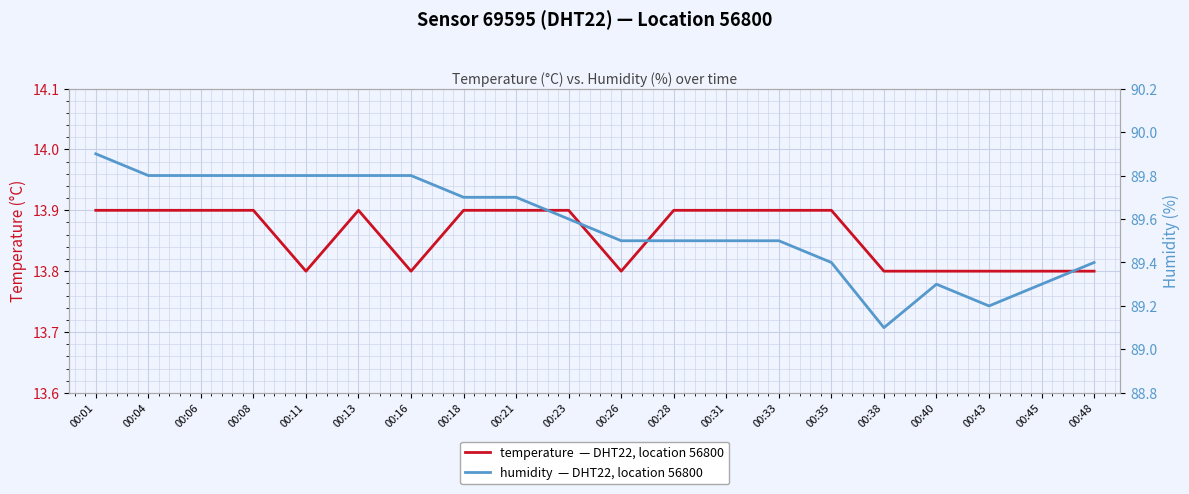

What is the sum of the temperature values at 00:04 and 00:35?

27.8